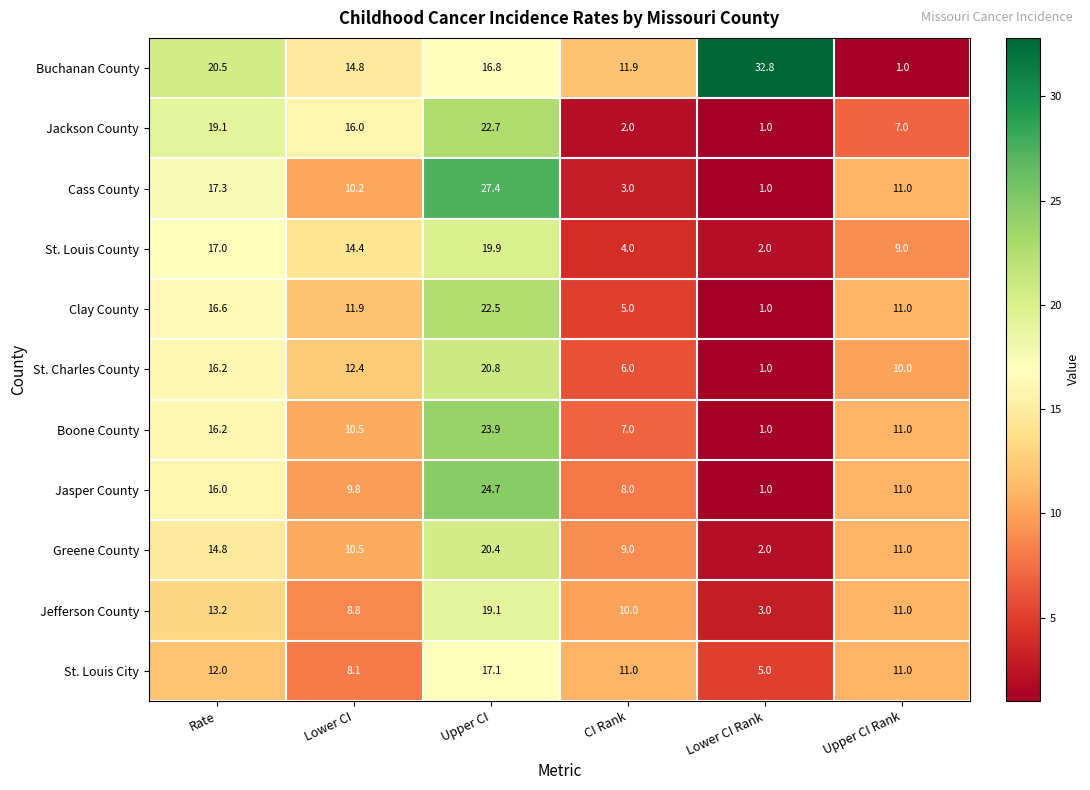

What is the sum of all Buchanan County values?

97.8